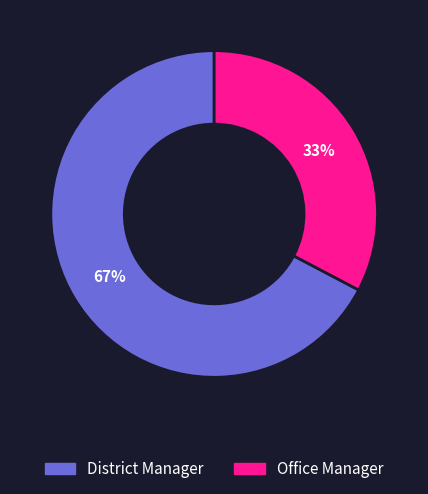

To the nearest percent, what is the combined percentage of District Manager and Office Manager?

100%